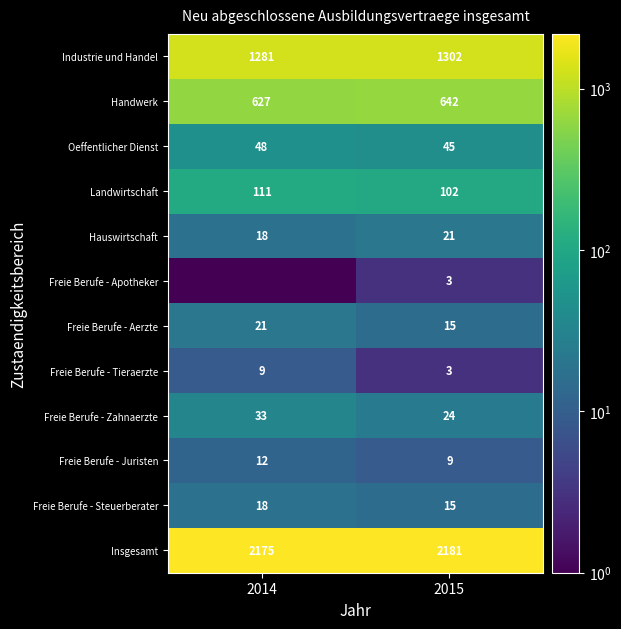

What is the difference between the maximum and minimum values in the Insgesamt series?

6.0